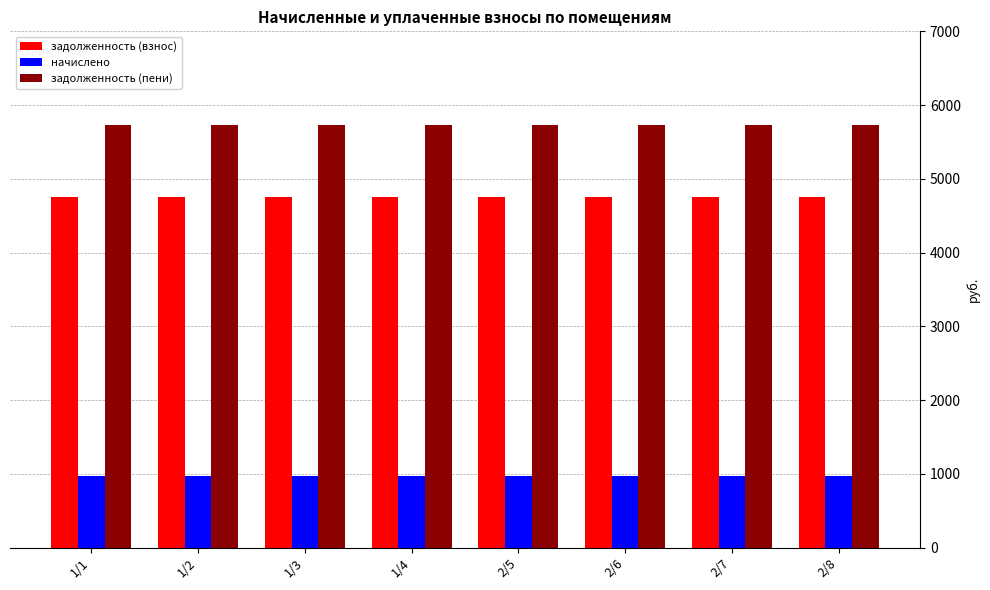

Reading left to right, what are all the values shown in this chart?

задолженность (взнос): 4750.5	4750.5	4750.5	4750.5	4750.5	4750.5	4750.5	4750.5
начислено: 975.0	975.0	975.0	975.0	975.0	975.0	975.0	975.0
задолженность (пени): 5725.5	5725.5	5725.5	5725.5	5725.5	5725.5	5725.5	5725.5